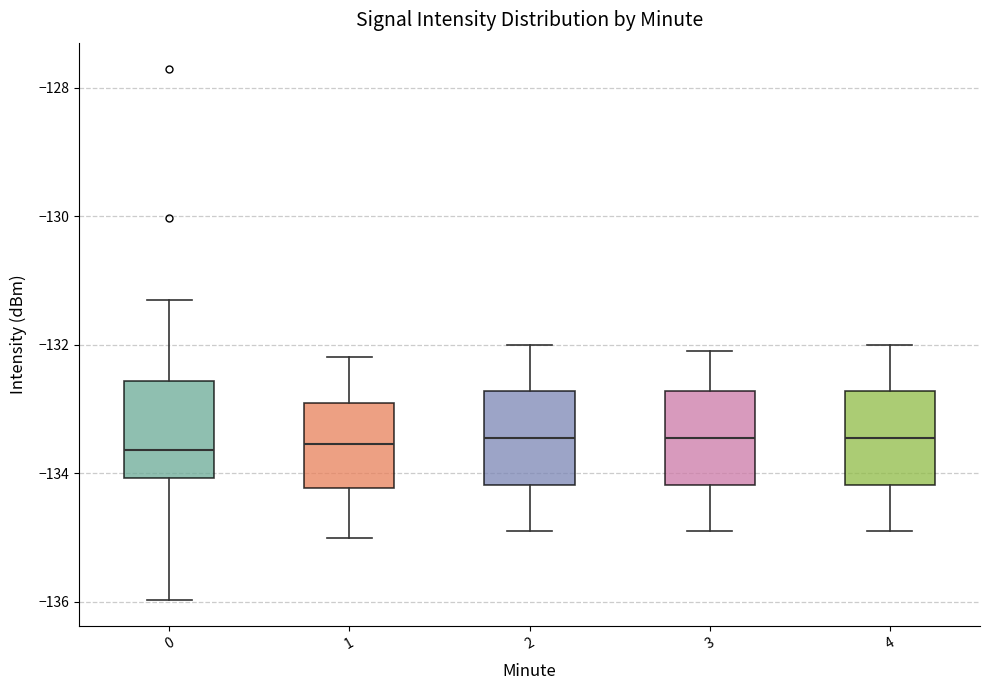

Where does the lower whisker of the box at x = 1 end on the y-axis? The values are not printed on the chart, so give them approximately, as read against the axis.

-135.0